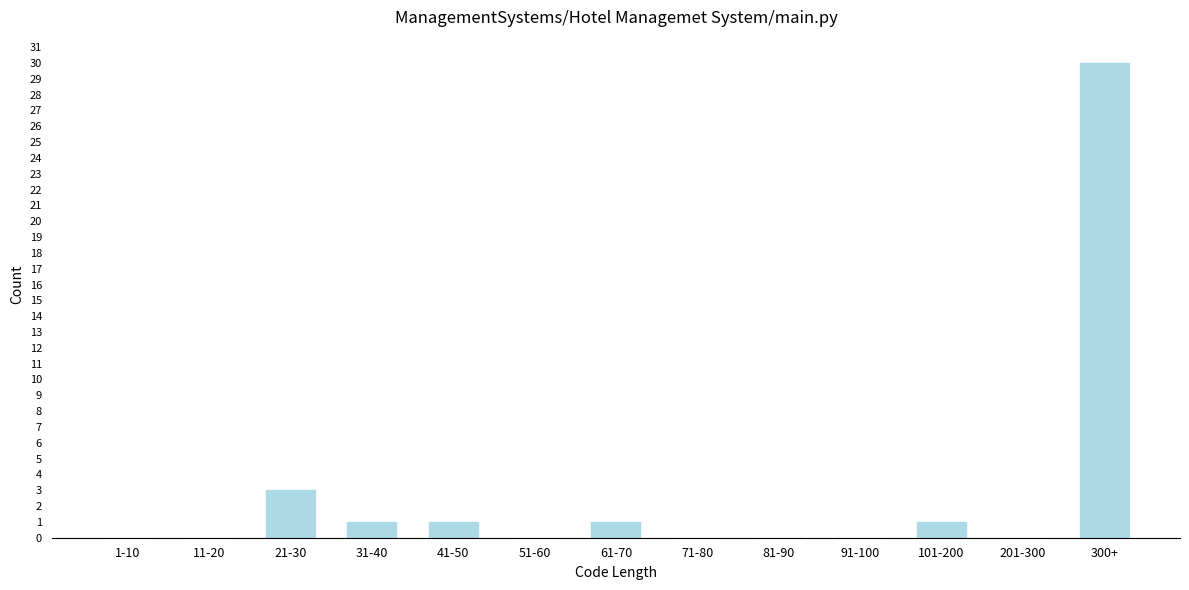

Reading left to right, list all the values displayed in this chart.

1-10=0	11-20=0	21-30=3	31-40=1	41-50=1	51-60=0	61-70=1	71-80=0	81-90=0	91-100=0	101-200=1	201-300=0	300+=30